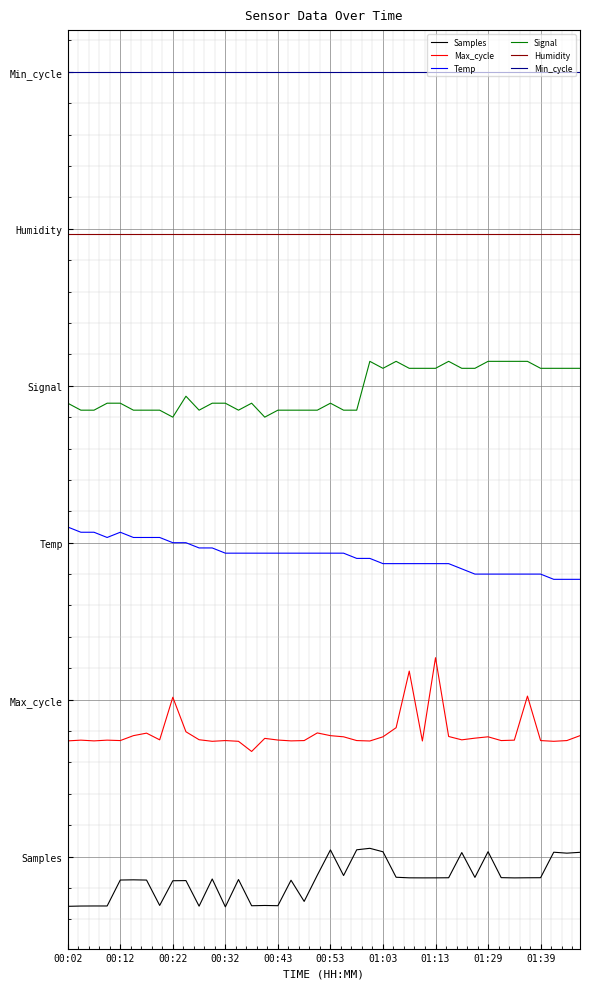

Which series has the largest total across all categories?

Min_cycle